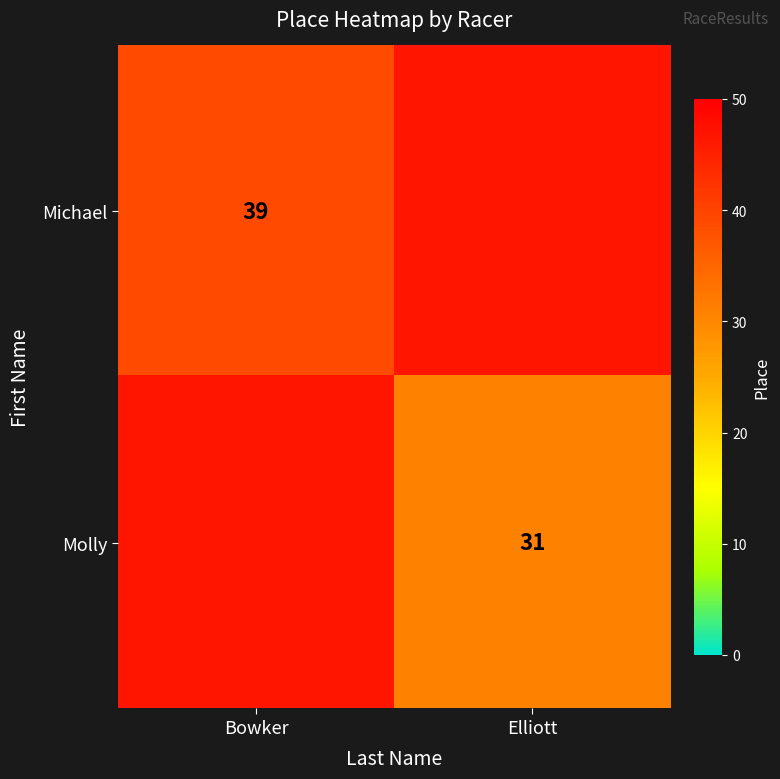

At which category is the sum across all series the highest?

Bowker